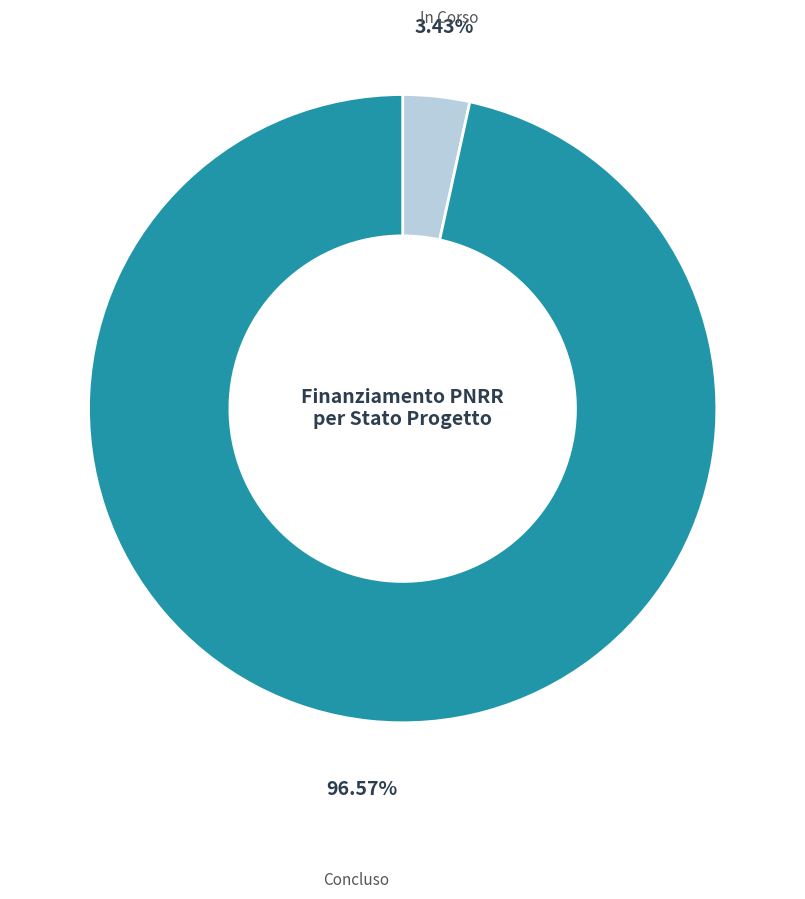

Is there a majority slice in this chart?

Yes